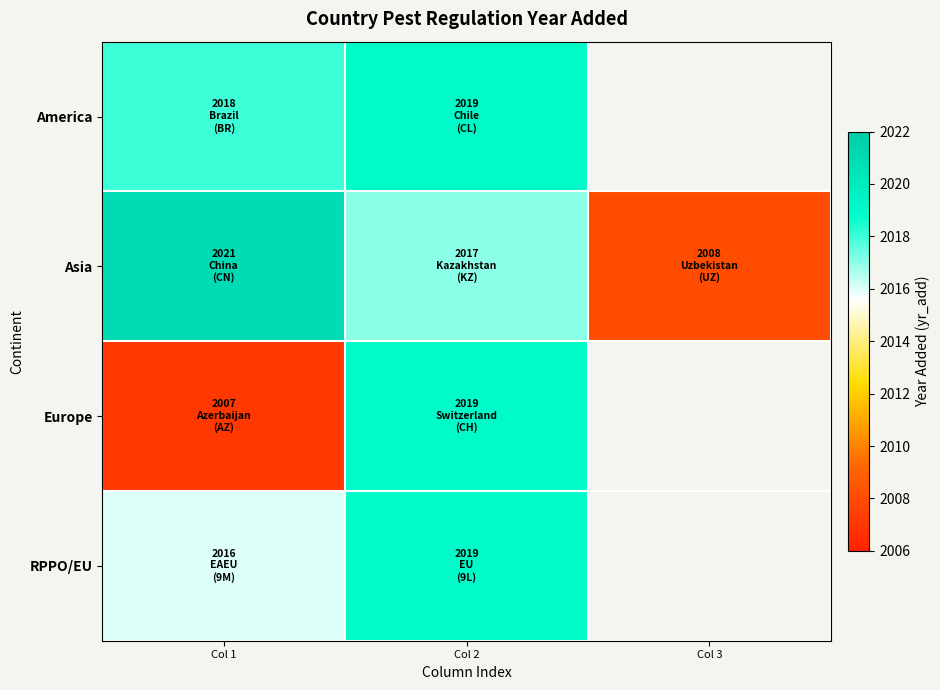

At which category is the sum across all series the highest?

Col 2